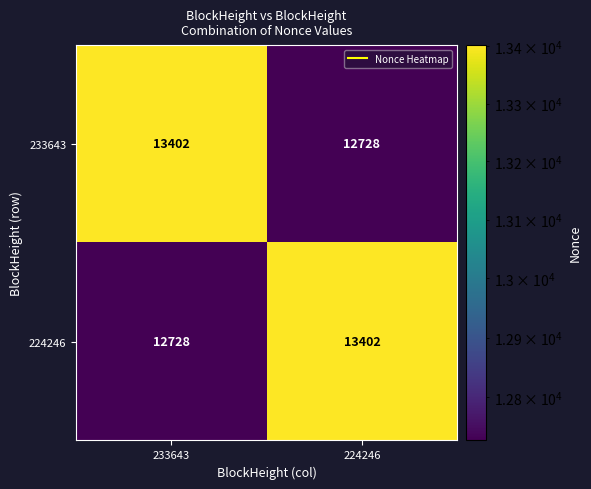

Reading left to right, extract all data points from this chart.

233643: 233643=13402	224246=12728
224246: 233643=12728	224246=13402